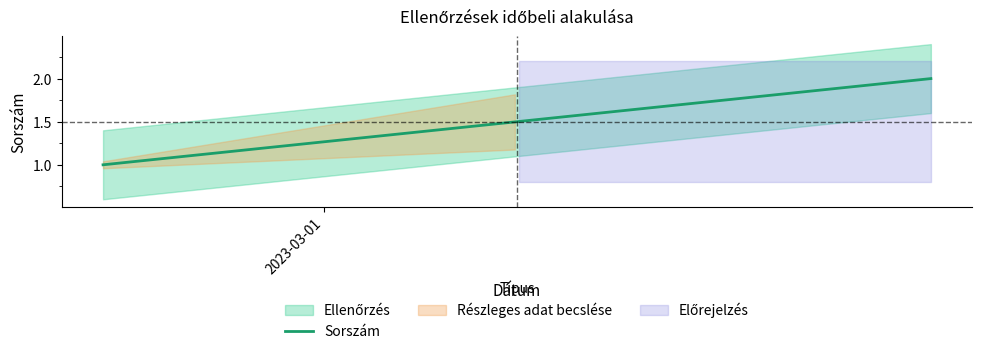

What is the sum of all values?

3